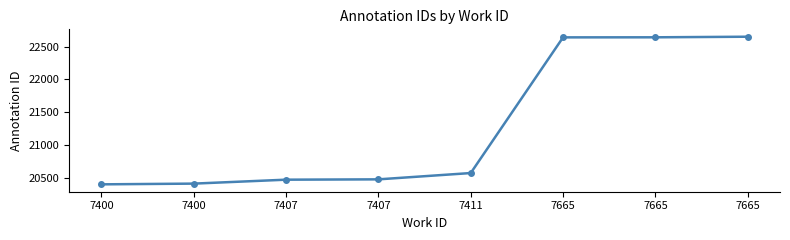

Reading left to right, transcribe all the data shown in this chart.

20402	20413	20473	20478	20574	22640	22641	22650